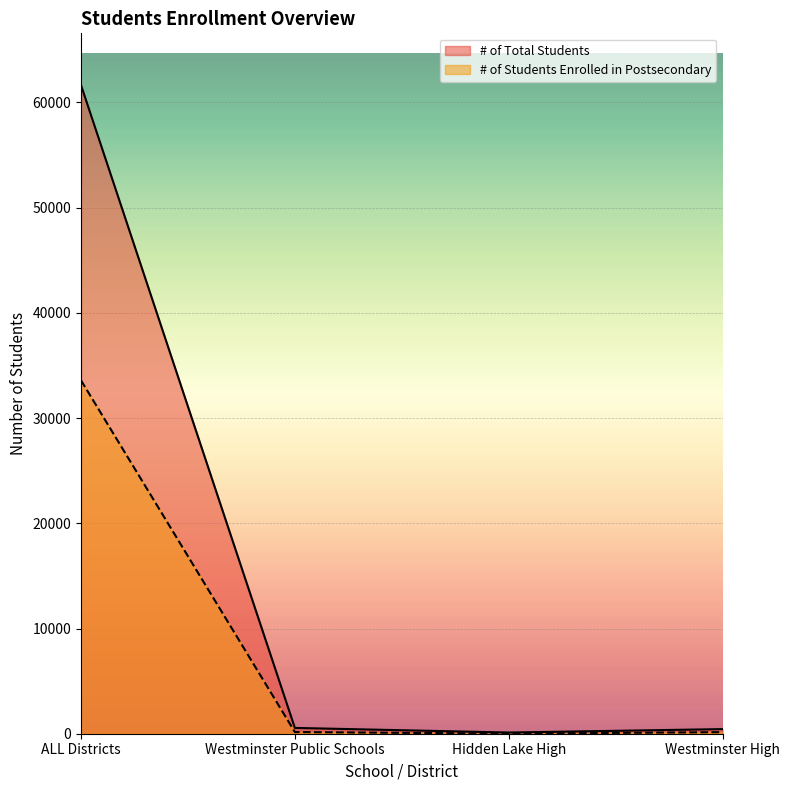

Which series has the largest total across all categories?

# of Total Students